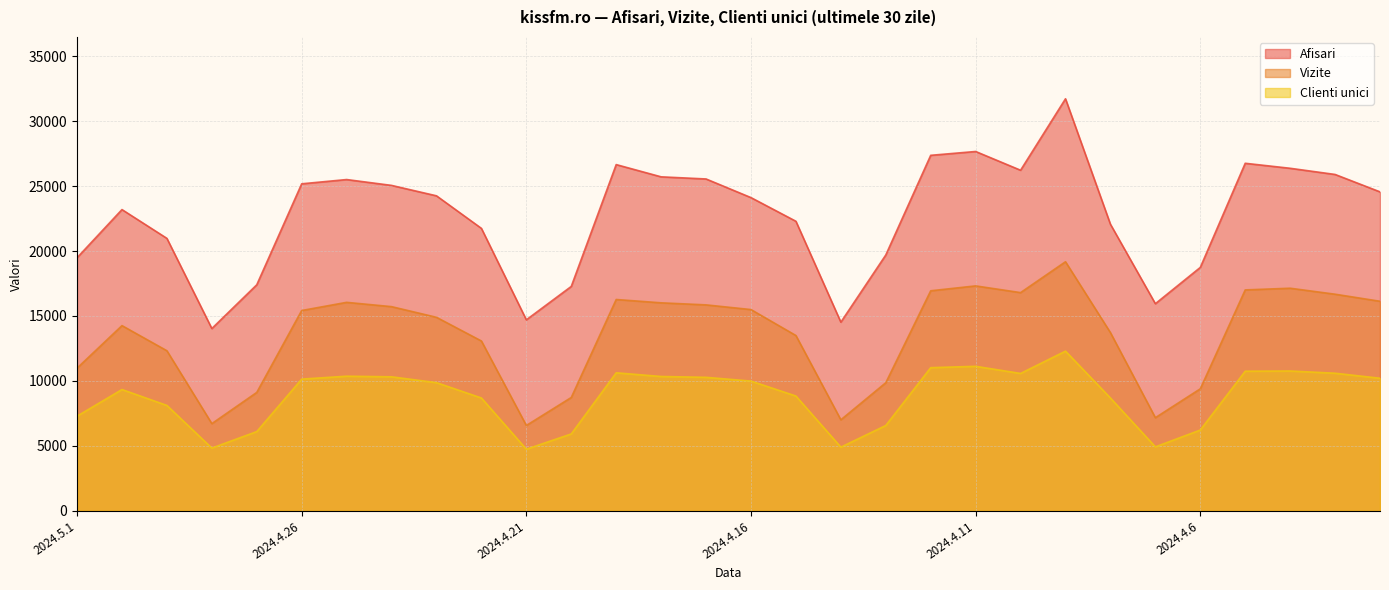

True or false: Vizite and Clienti unici intersect in this chart.

False